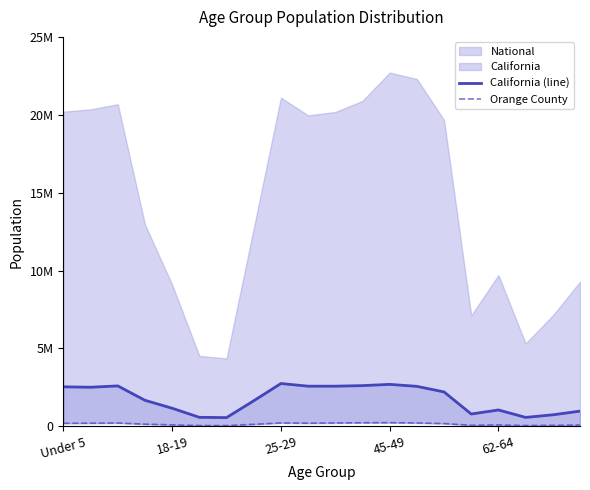

What is the difference between the highest and lowest values at 19?

891745